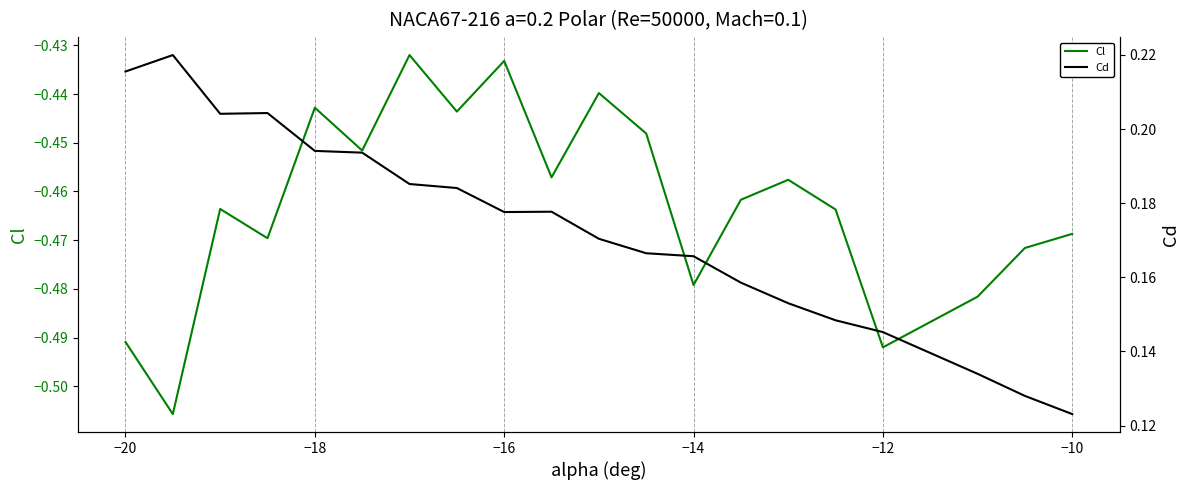

Is this an area chart (filled region under the line)?

No